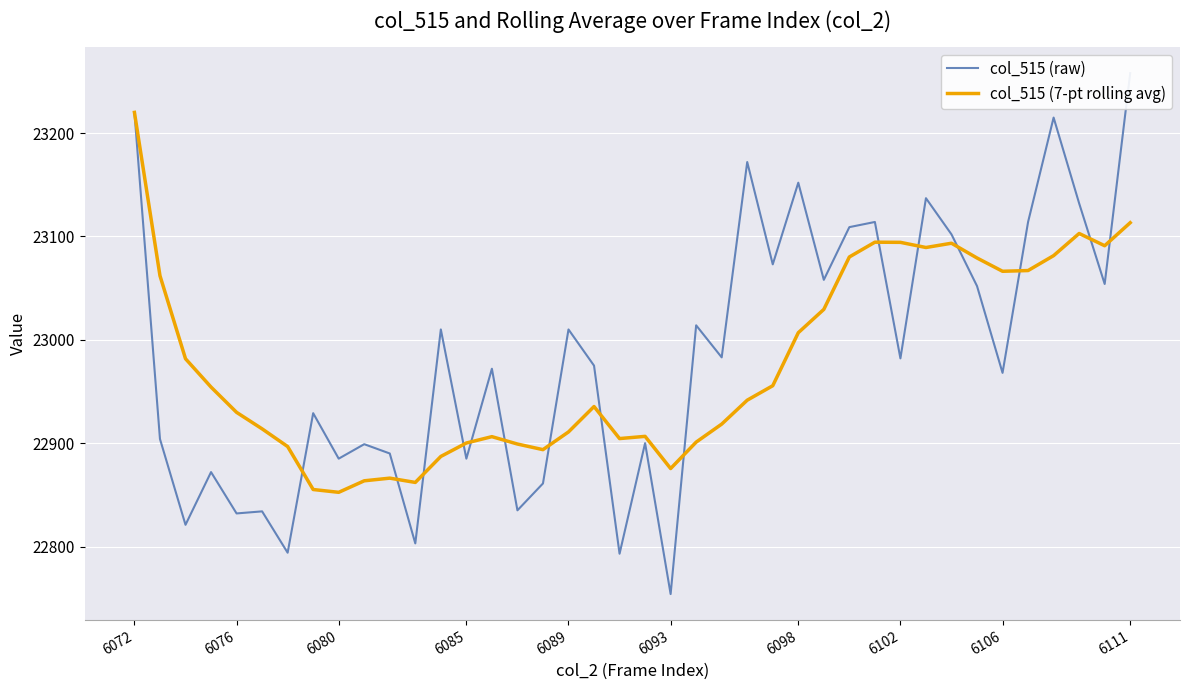

The value of col_515 (7-pt rolling avg) at 6111 is 23113.3. True or false?

True